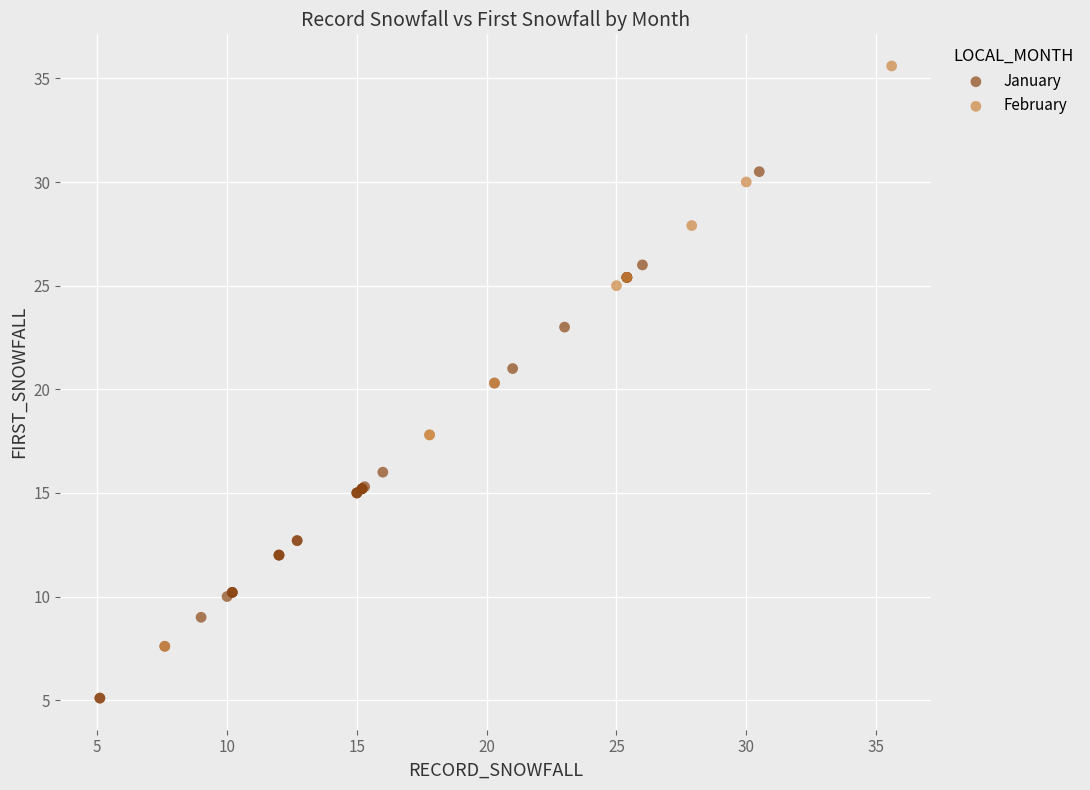

What are all the series names shown in the legend?

January, February